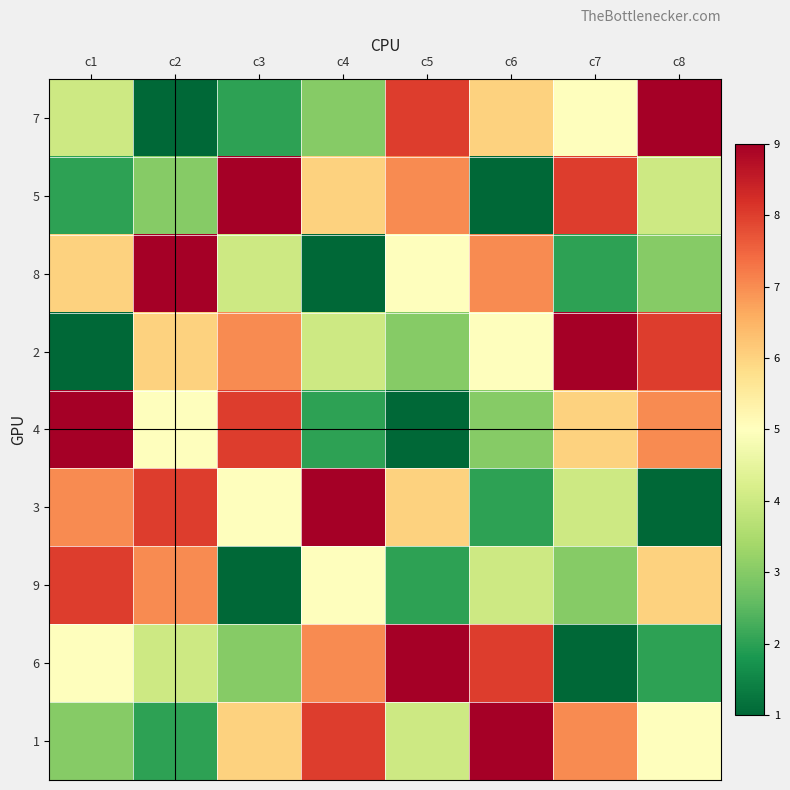

What is the difference between the highest and lowest values at c7?

8